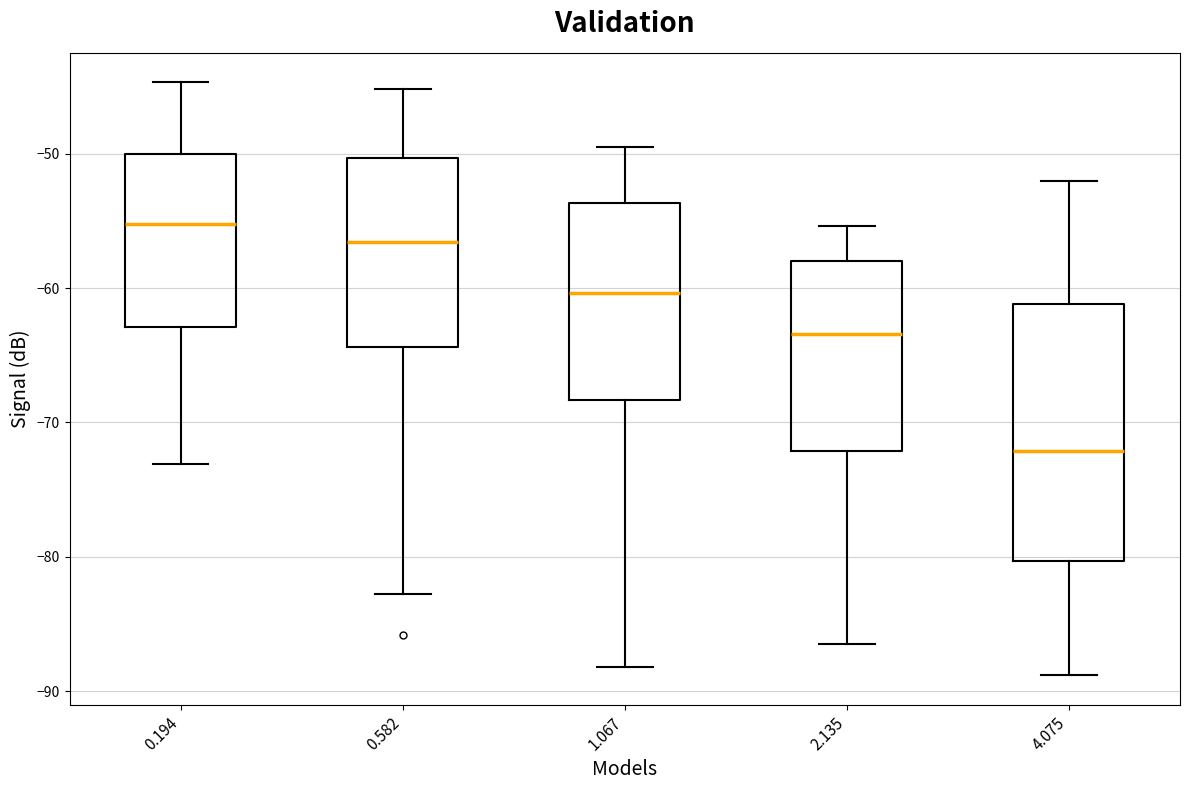

Comparing the boxes themselves (not the whiskers), which one is the tallest?

4.075